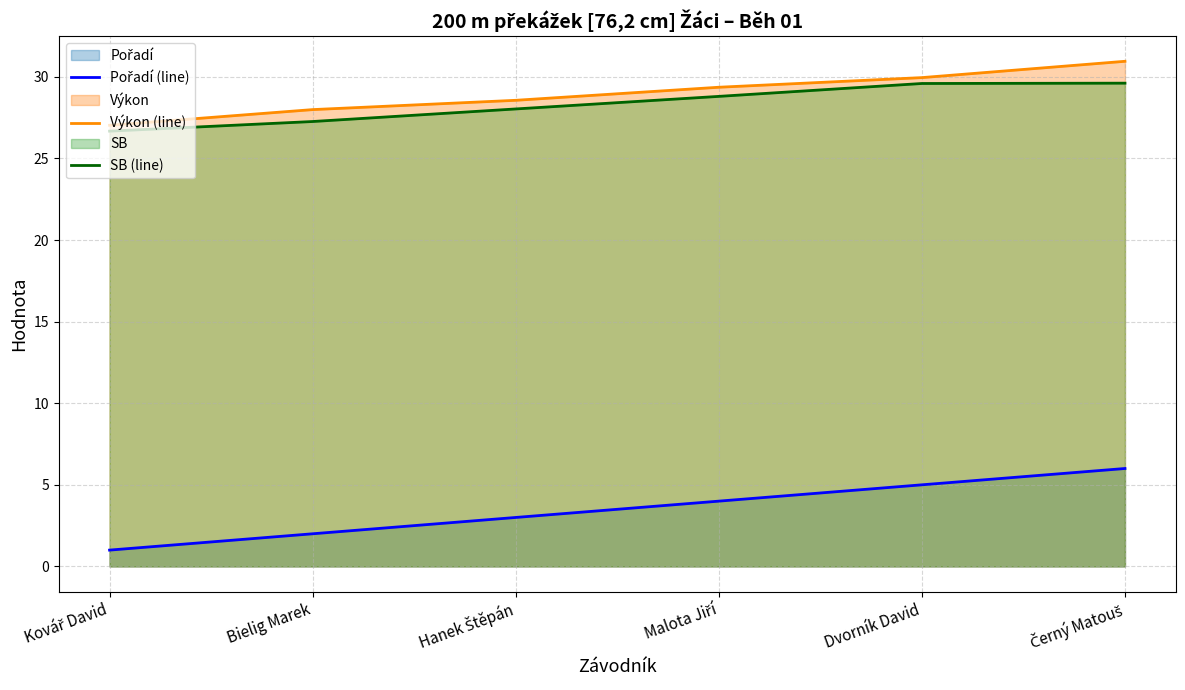

Which series has the largest total across all categories?

Výkon (line)